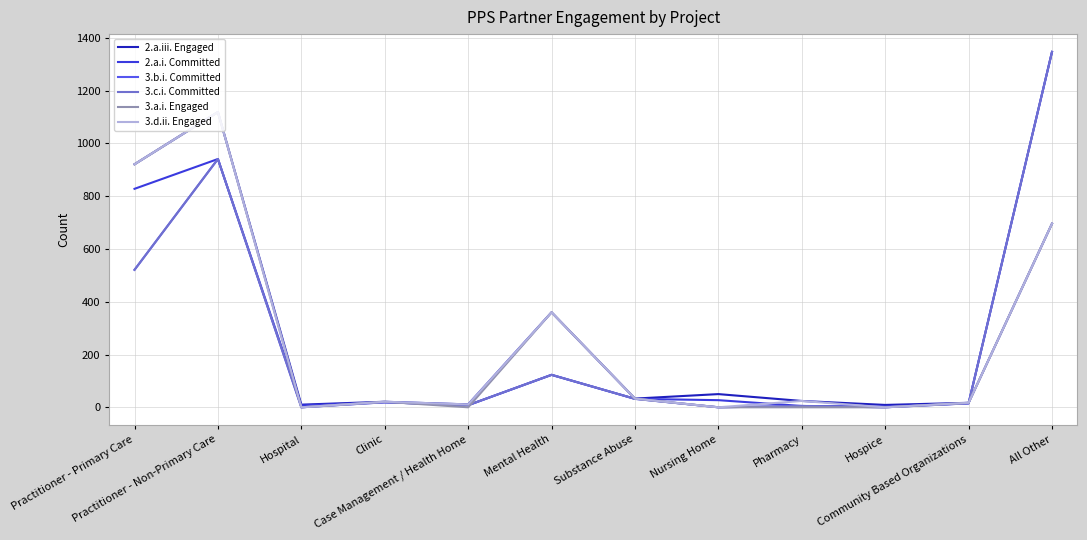

The value of 2.a.i. Committed at Pharmacy is 8. True or false?

False